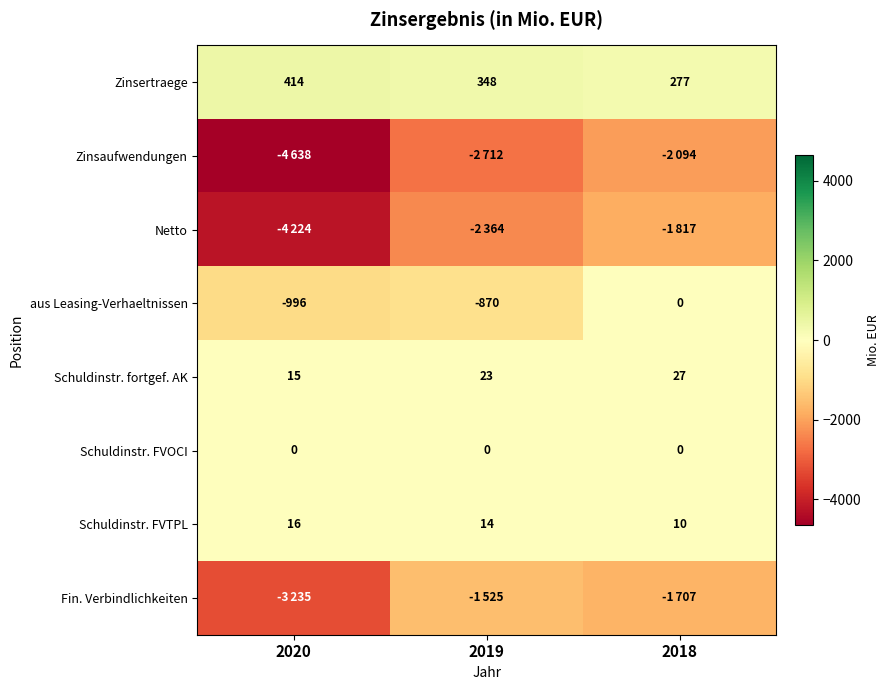

Rank the categories by Zinsertraege value from lowest to highest.

2018, 2019, 2020